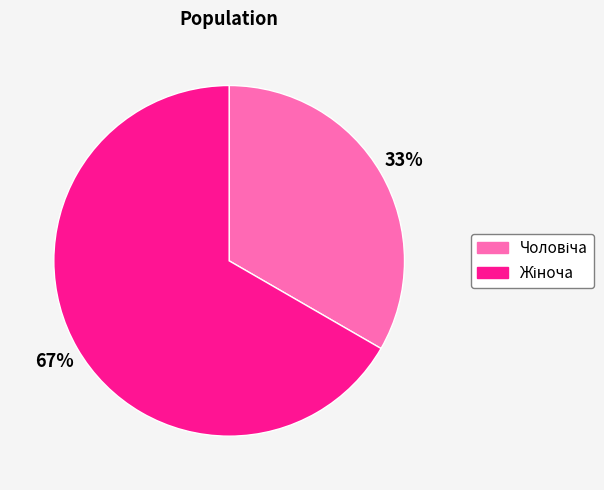

How many segments does this pie chart have?

2